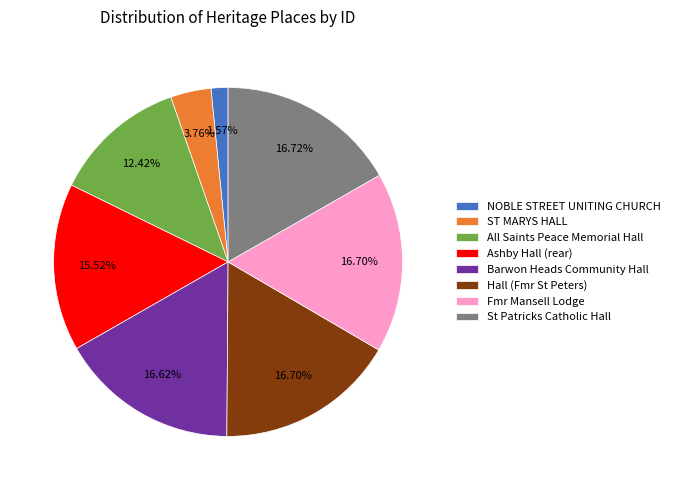

How many segments does this pie chart have?

8